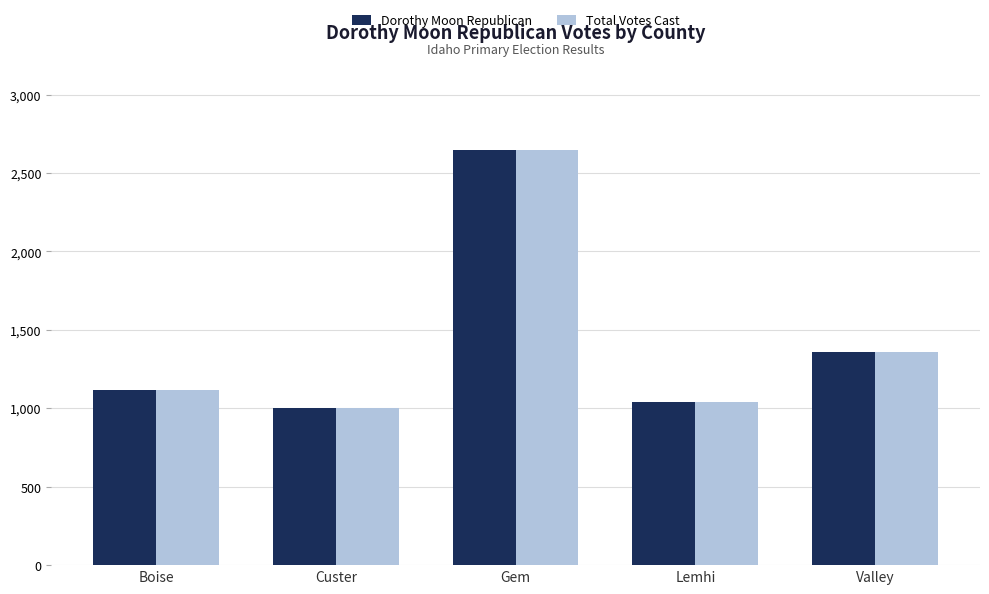

Rank the categories by Dorothy Moon Republican value from lowest to highest.

Custer, Lemhi, Boise, Valley, Gem